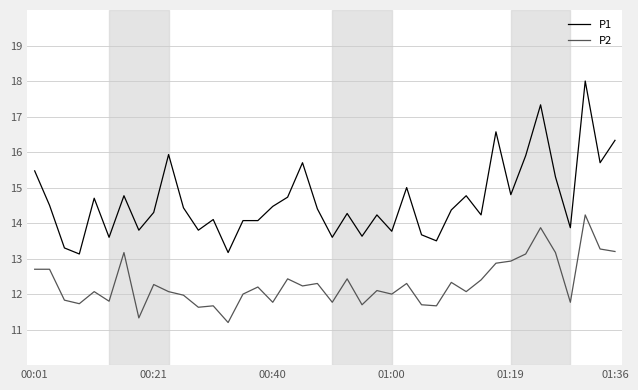

True or false: P2 and P1 cross at least once.

False